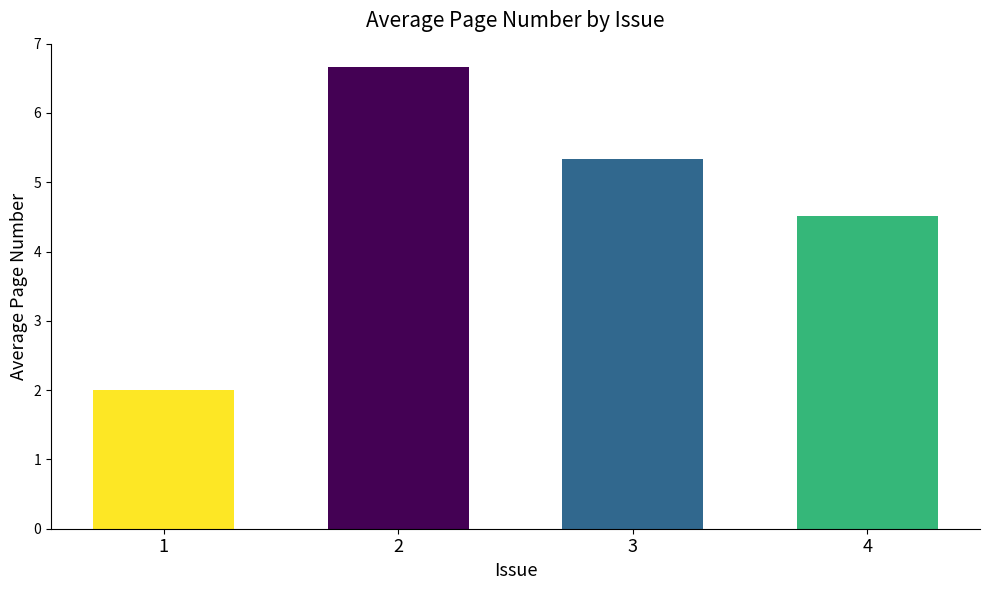

What is the sum of the values at 3 and 4?

9.9